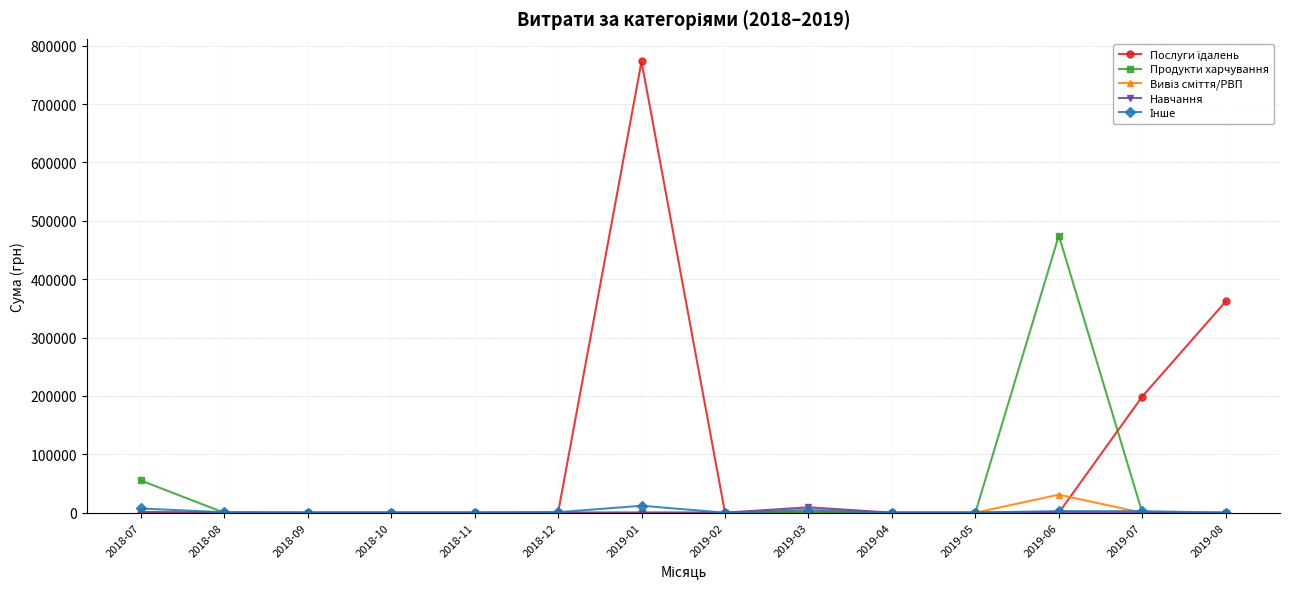

What is the greatest value displayed?

773091.7